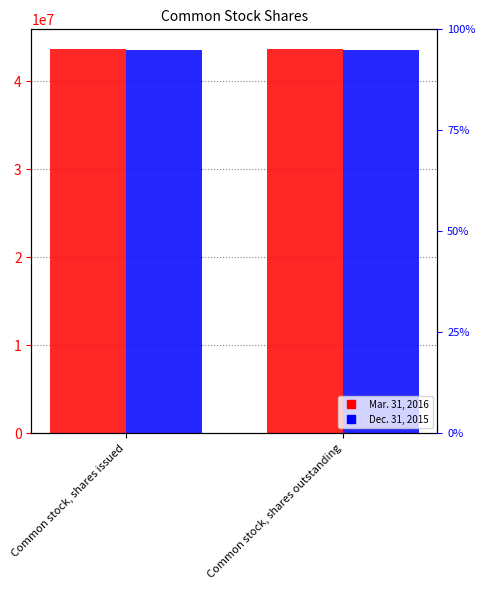

Are the bars horizontal?

No